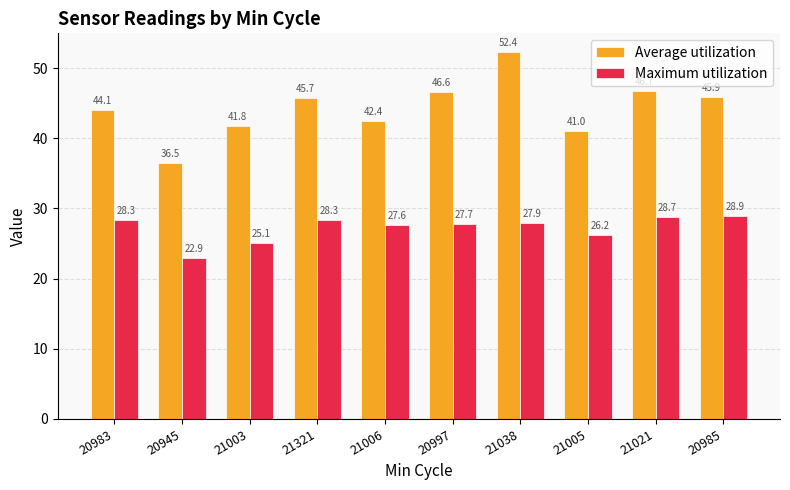

What is the sum of the Average utilization values at 21005 and 20985?

86.8